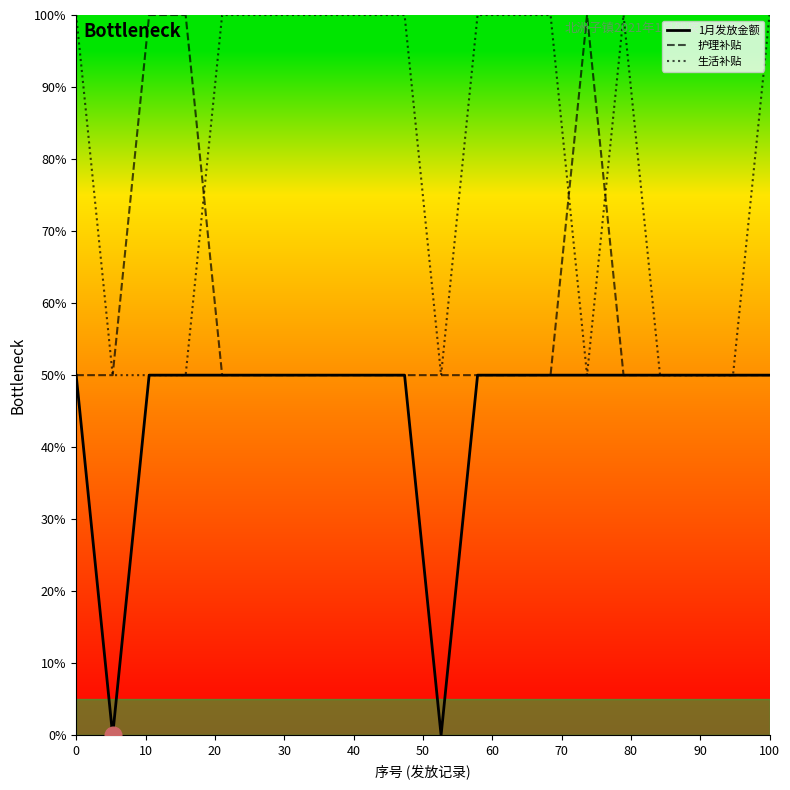

Count the number of data series in this chart.

3